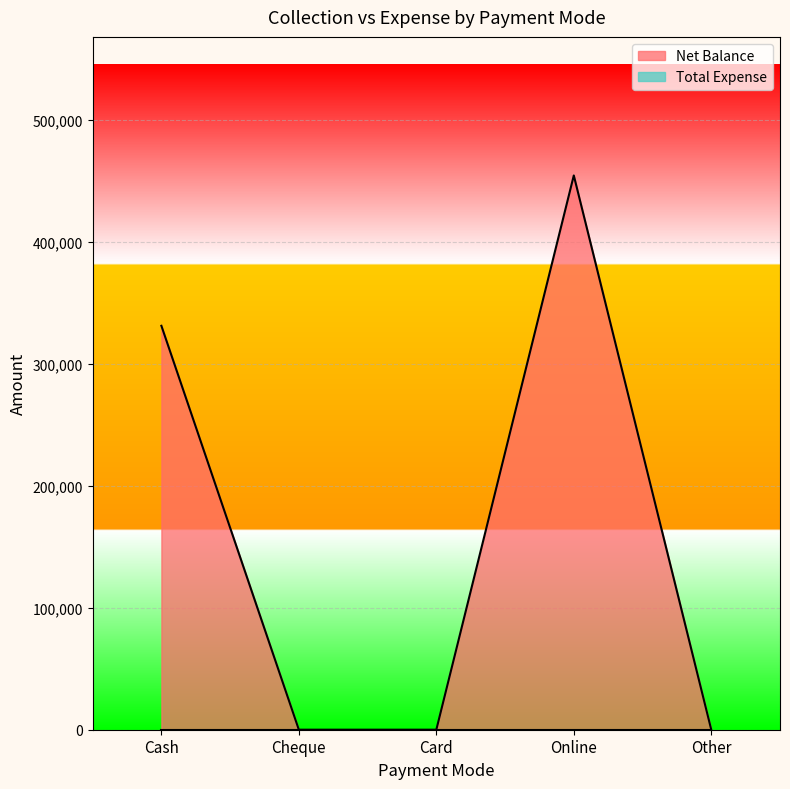

Reading right to left, list all the values displayed in this chart.

0	454459	0	0	331198